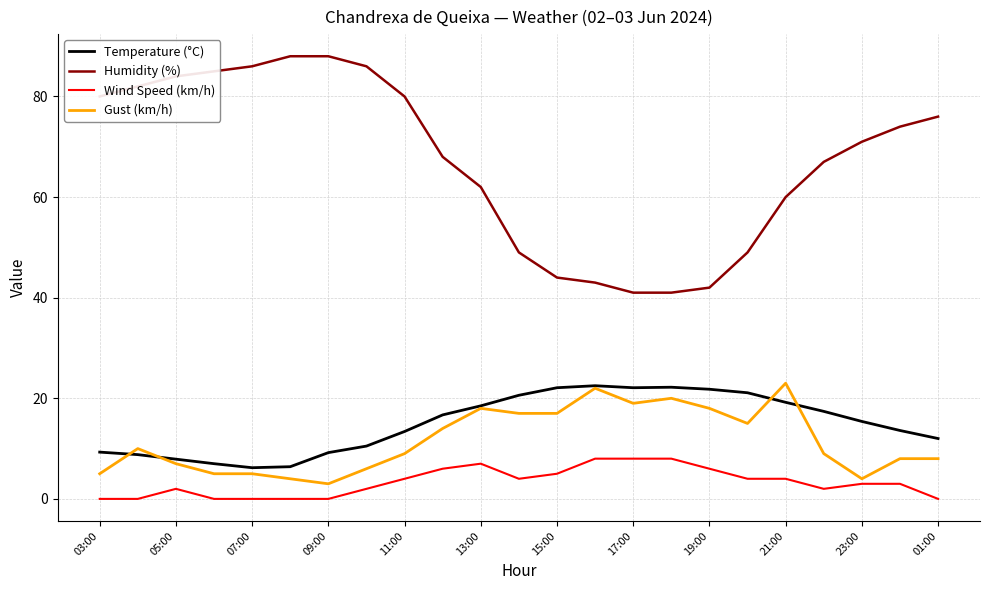

What is the highest value of the Humidity (%) series?

88.0